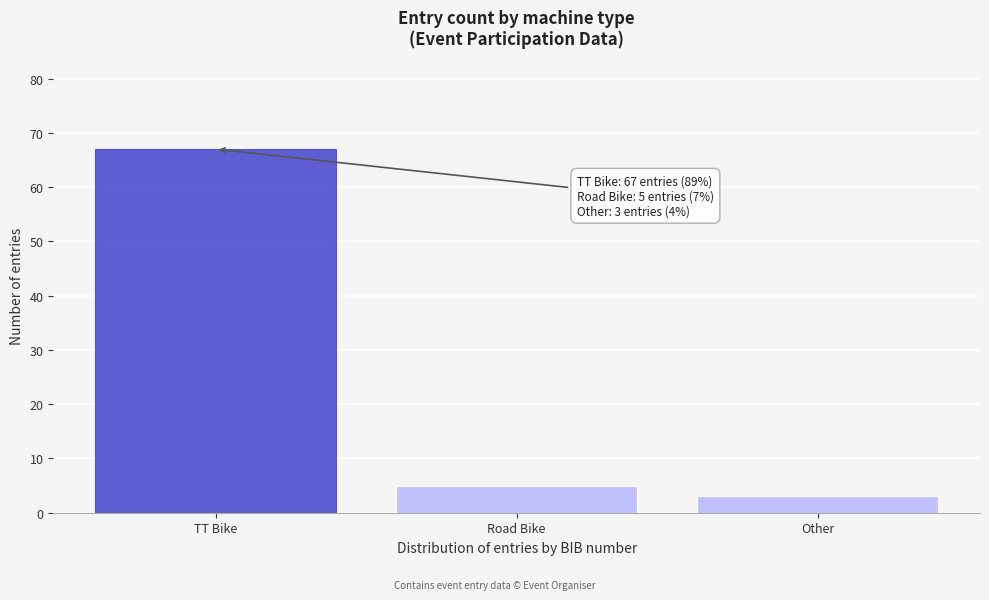

Reading left to right, what are all the values shown in this chart?

TT Bike=67	Road Bike=5	Other=3